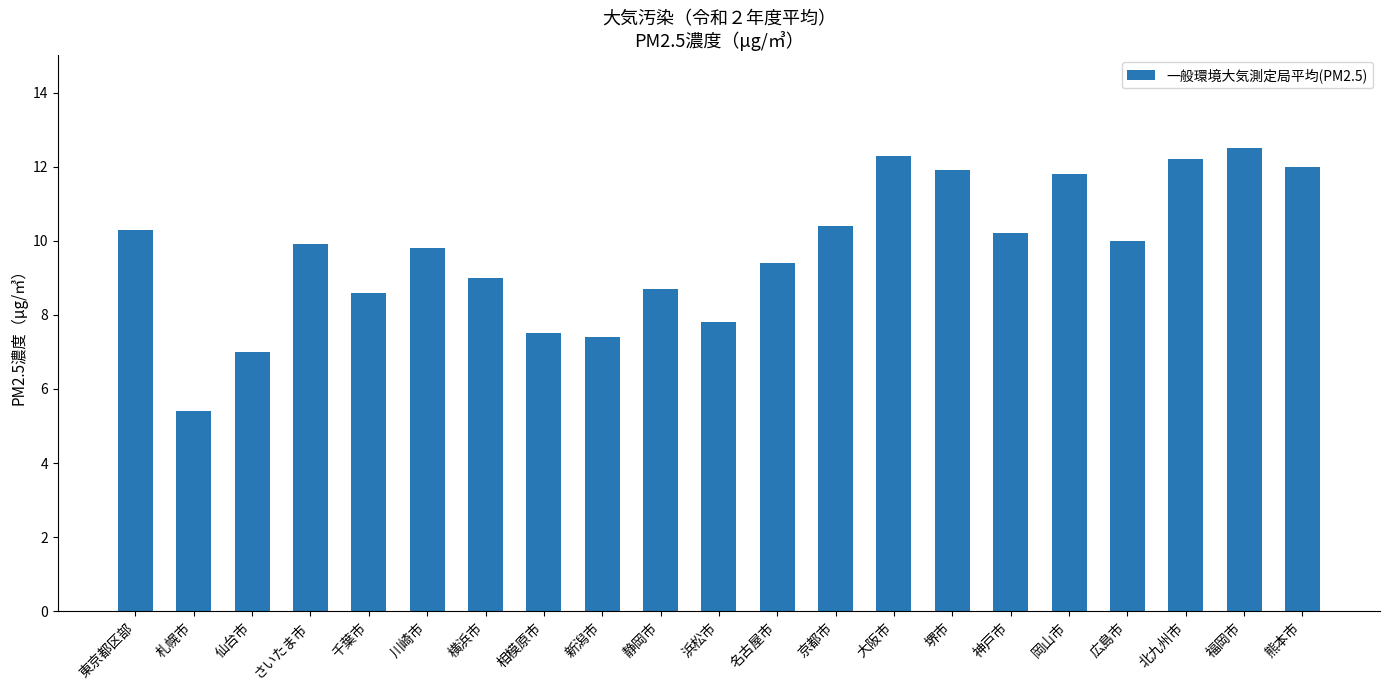

What is the change in value from 千葉市 to 浜松市?

-0.8